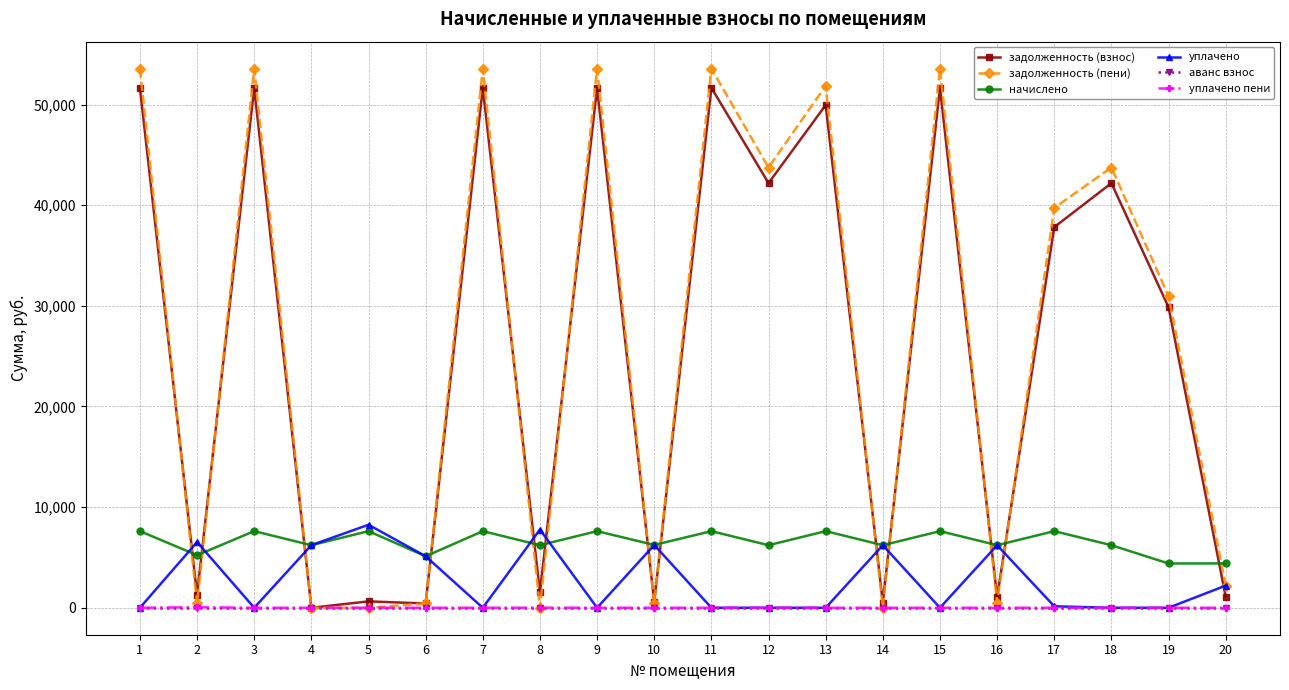

What is the highest value of the задолженность (взнос) series?

51667.4